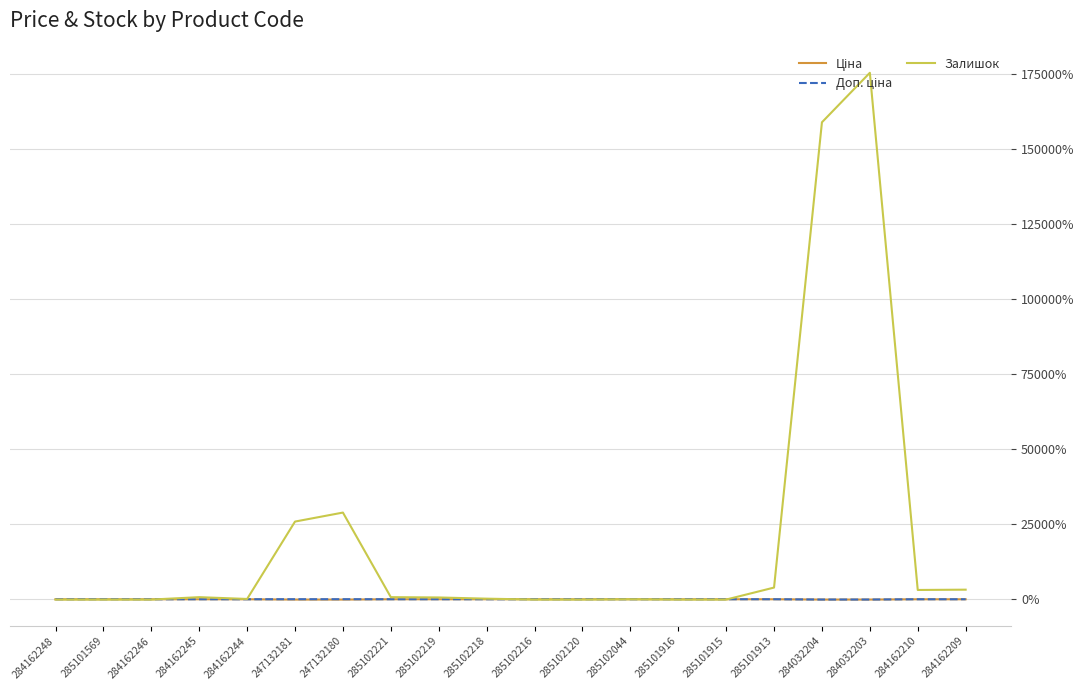

Which label corresponds to the largest value in the chart?

284032203